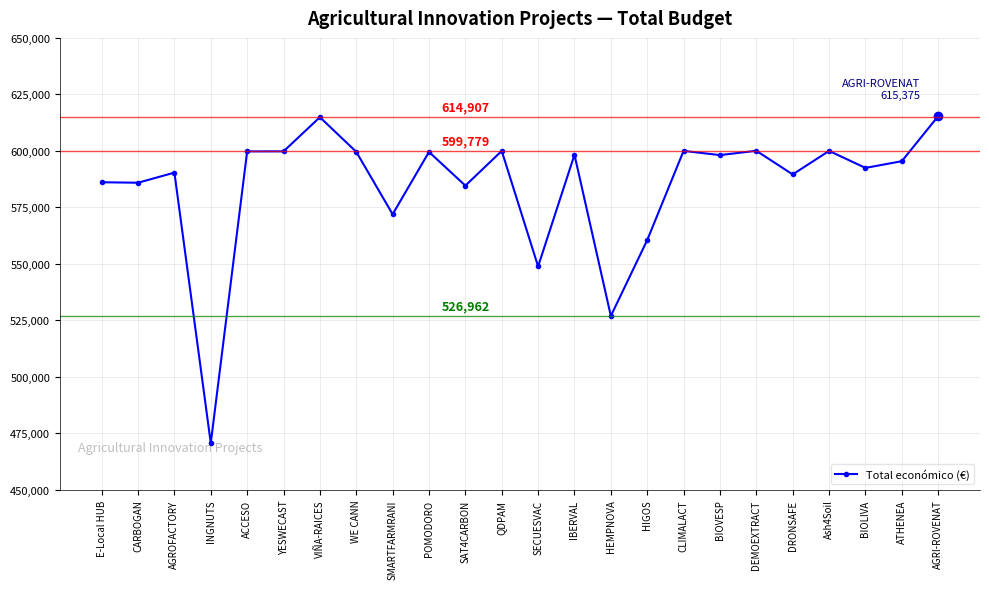

Is it true that the value at HEMPNOVA is 526962?

True